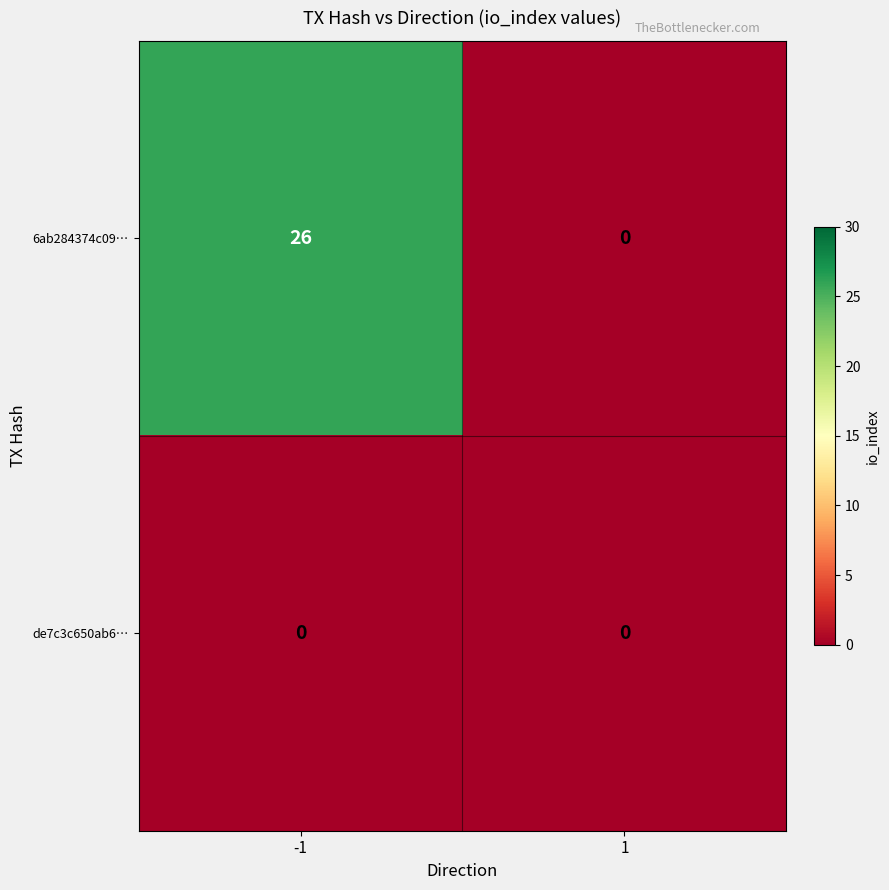

Which label corresponds to the largest value in the chart?

-1